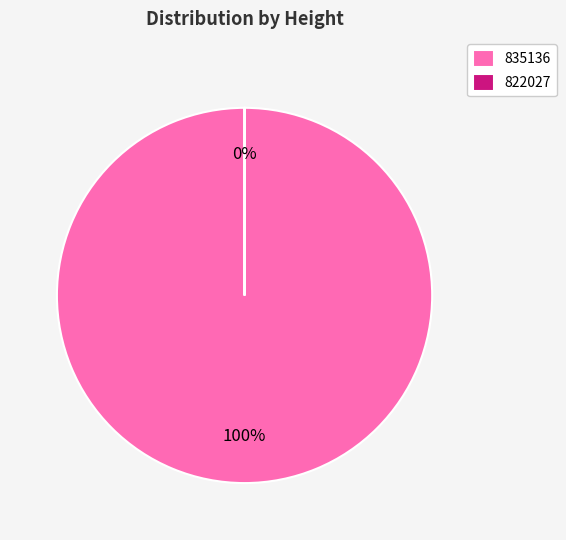

To the nearest percent, what portion does 835136 represent?

100%